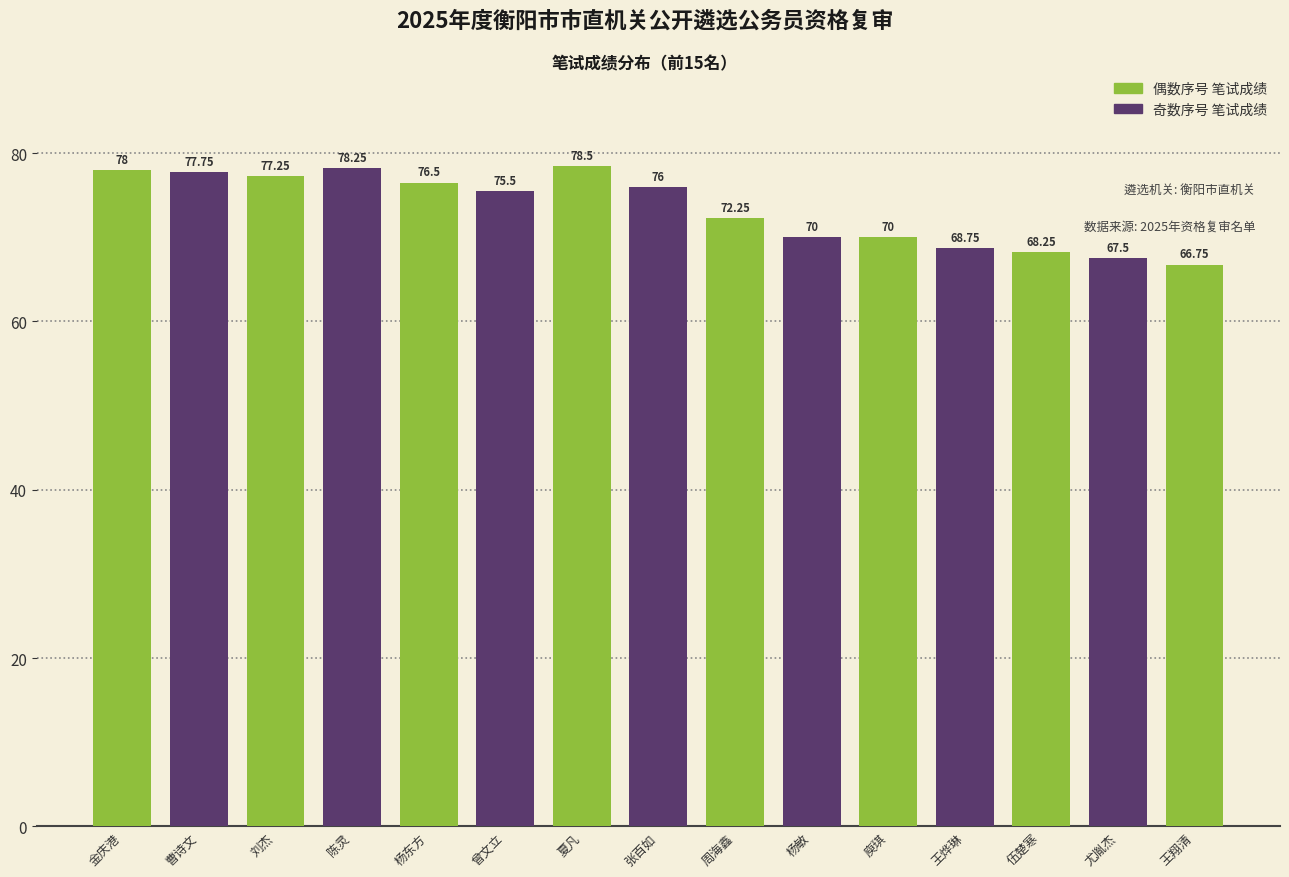

At which label is the value closest to 72?

周海鑫